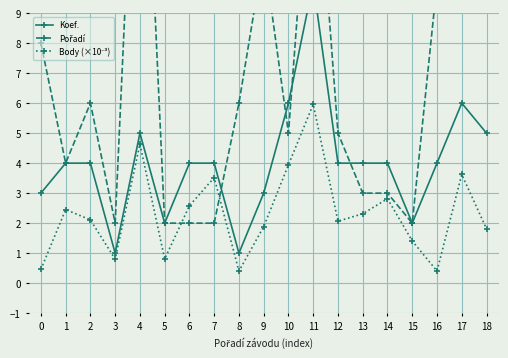

At how many categories does at least one series exceed 12?

3